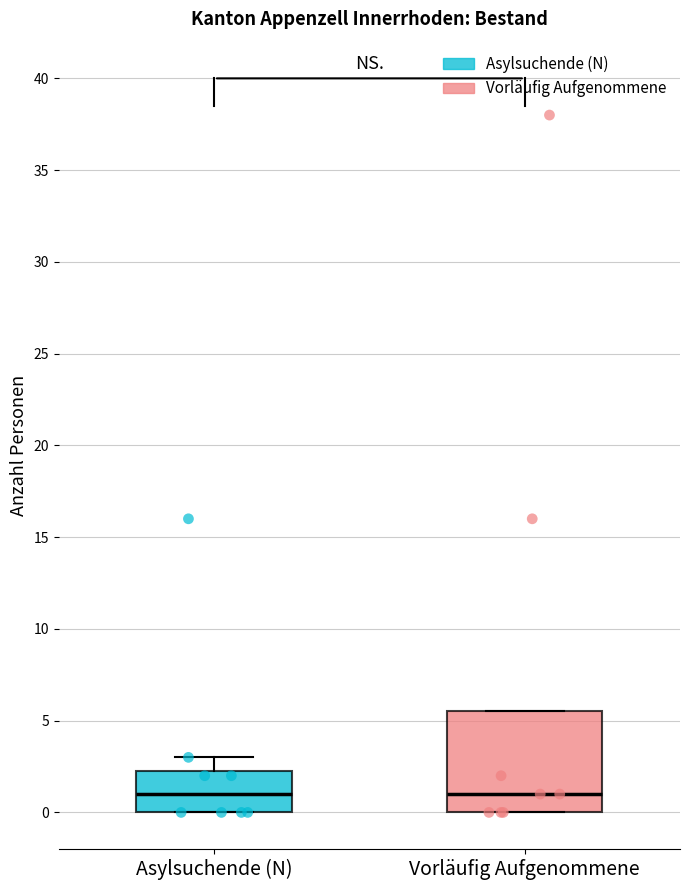

Reading left to right, read every box against the y-axis: the position of its median line, the range the box covers, and the ends of its whiskers. The values are not printed on the chart, so give them approximately, as read against the axis.

Asylsuchende (N): median 1.0, box 0.0 to 2.5, whiskers 0.0 to 3.0
Vorläufig Aufgenommene: median 1.0, box 0.0 to 5.5, whiskers 0.0 to 5.5